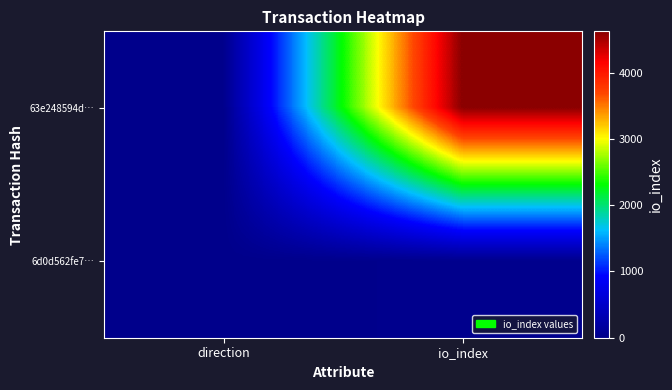

At how many categories does at least one series exceed 2934?

1